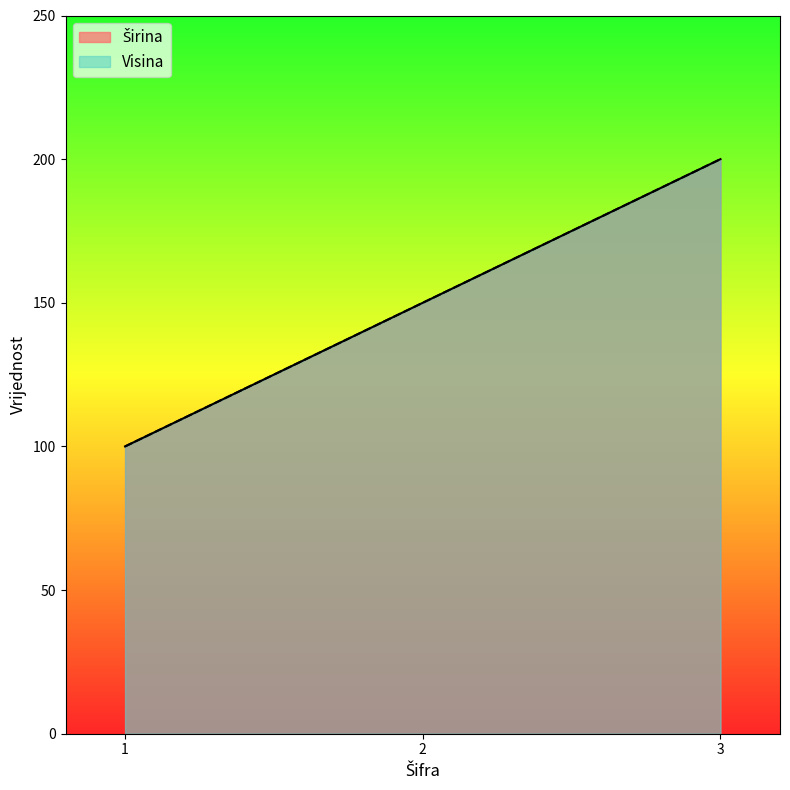

Which series has the largest range (max minus min)?

Širina